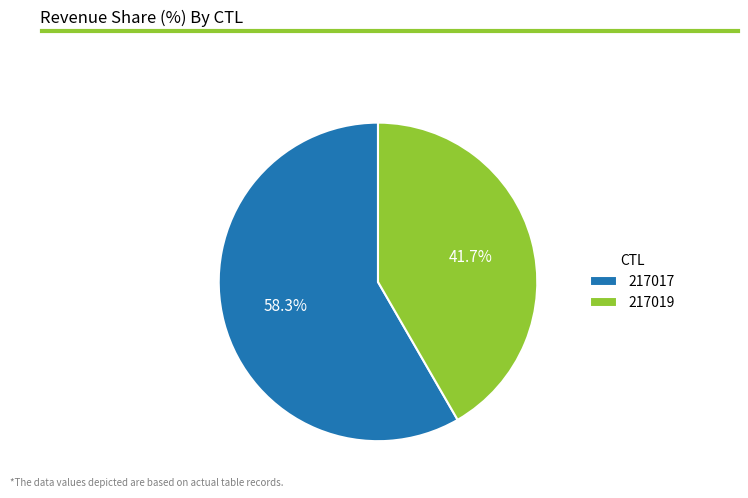

True or false: 217017 accounts for 58% of the total.

True